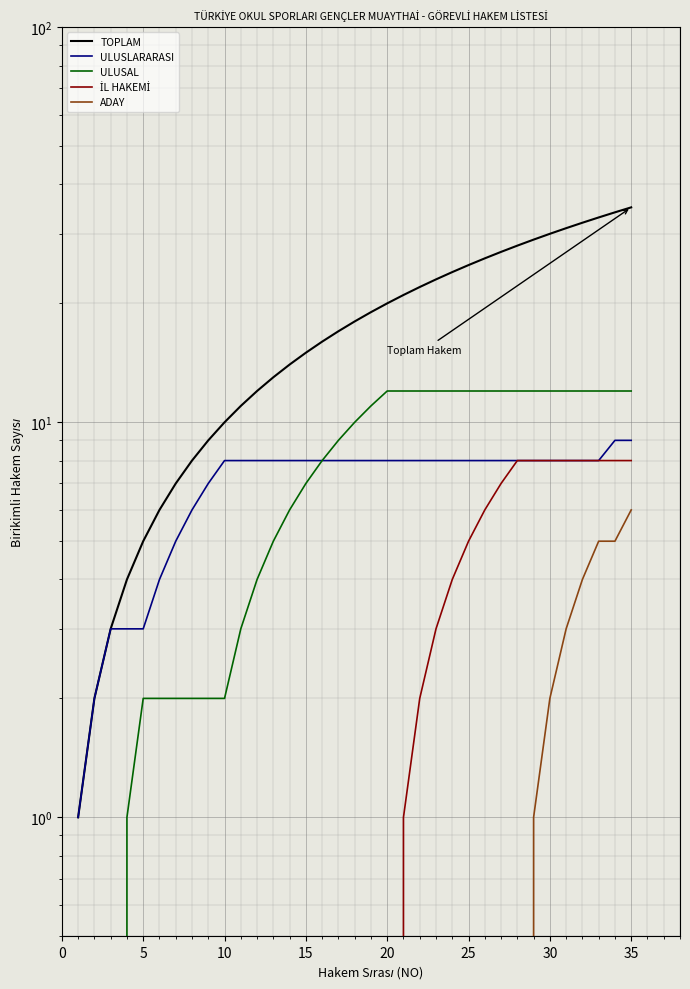

What is the average value of the TOPLAM series?

18